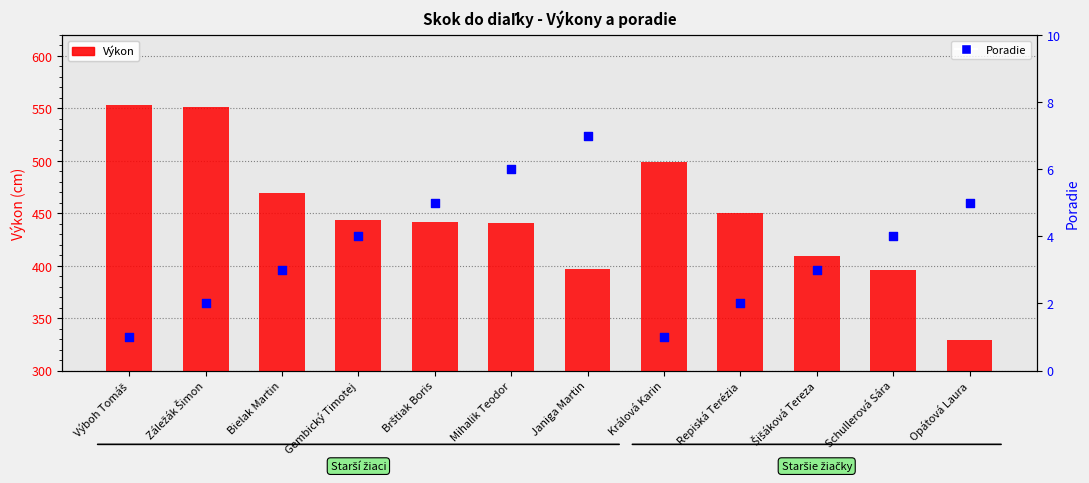

What is the total value across all series at Výboh Tomáš?

554